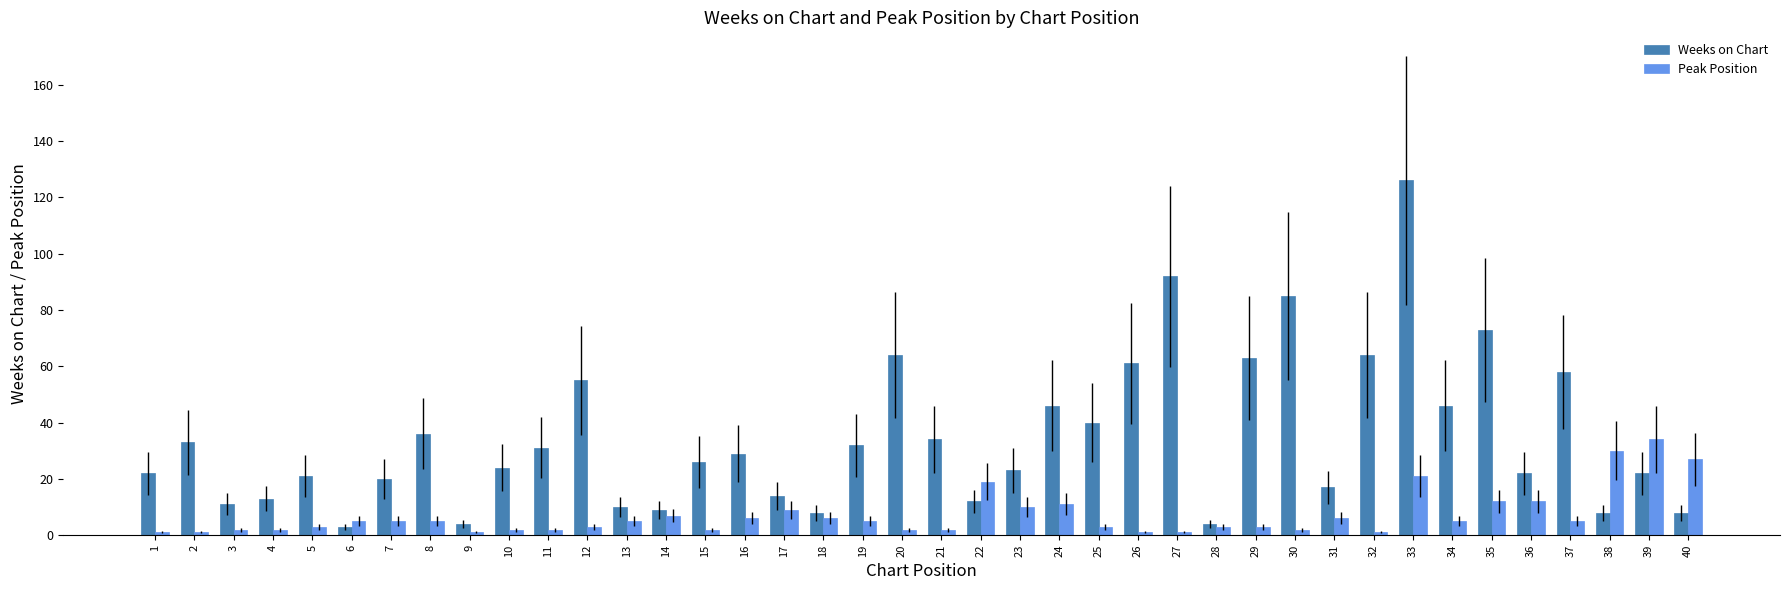

Which label corresponds to the largest value in the chart?

33